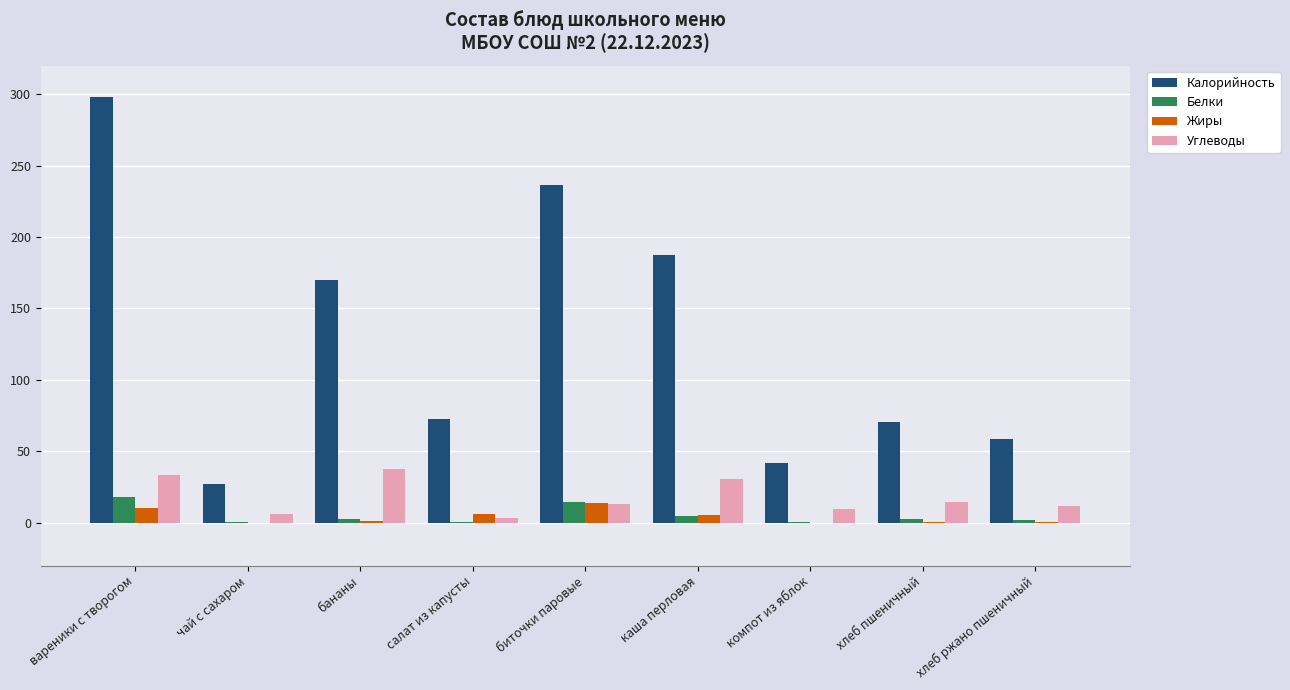

How many series are shown in this chart?

4